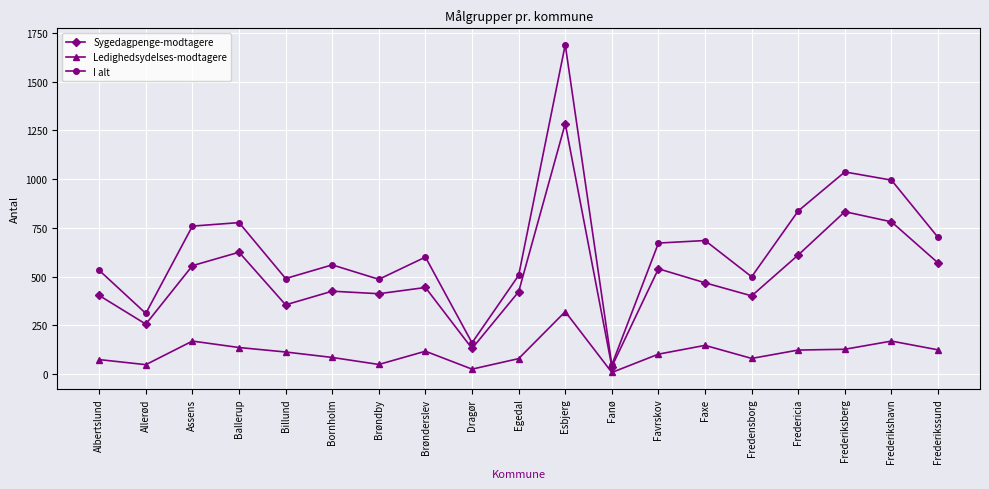

Which series has the largest range (max minus min)?

I alt